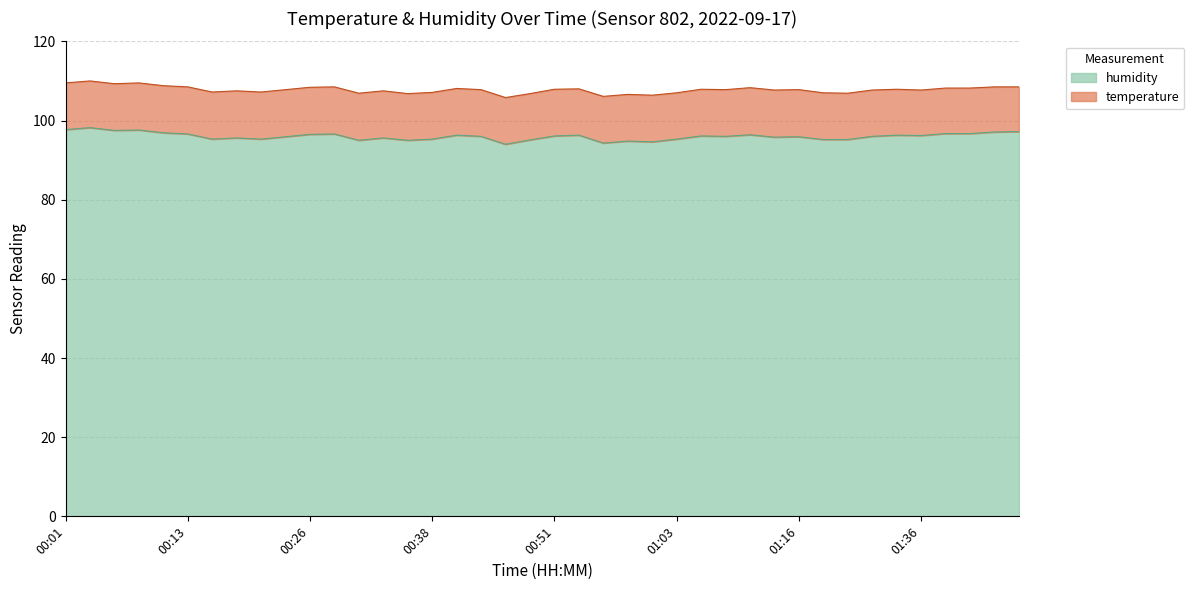

What is the sum of the values at 00:28 and 01:44?

193.7